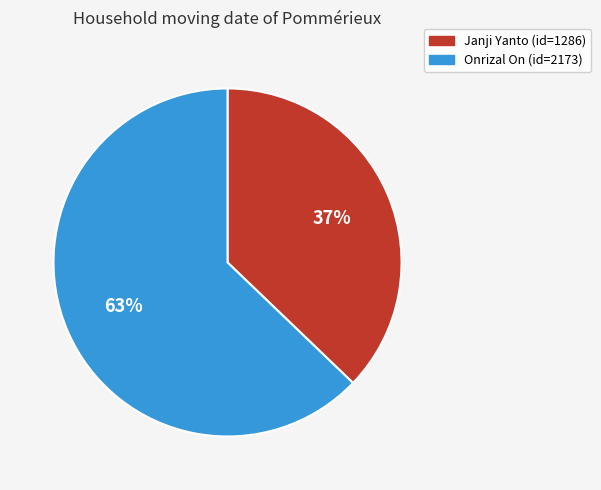

To the nearest percent, what is the average slice percentage?

50%